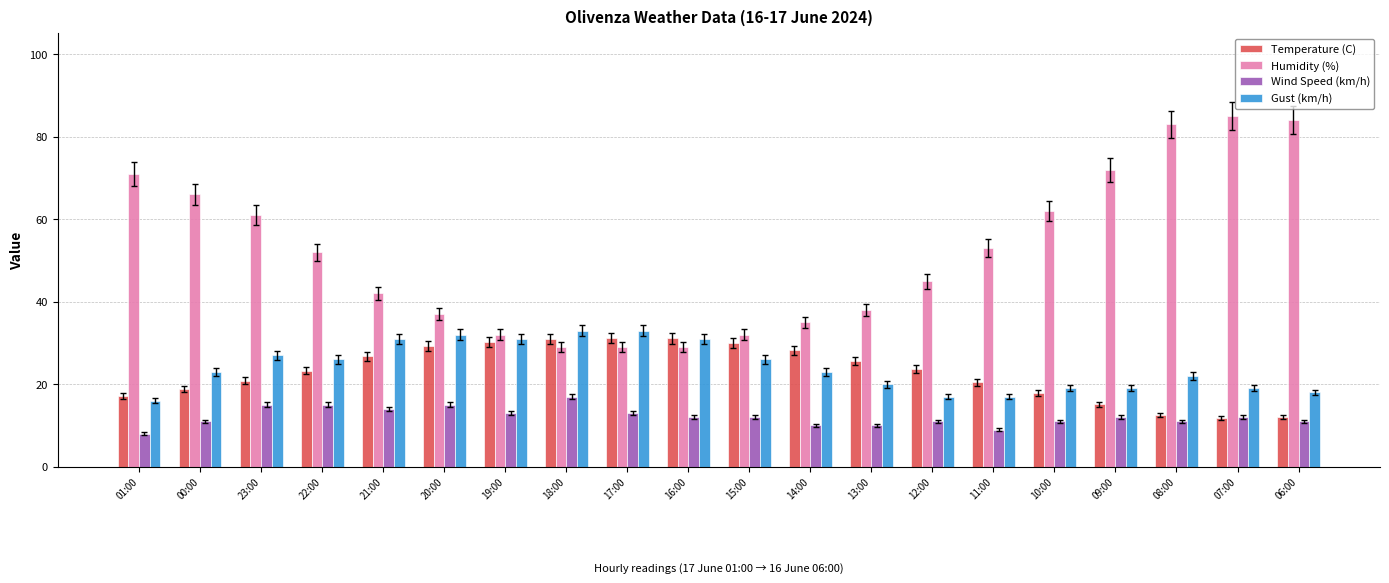

What is the difference between the maximum and minimum values in the Wind Speed (km/h) series?

9.0